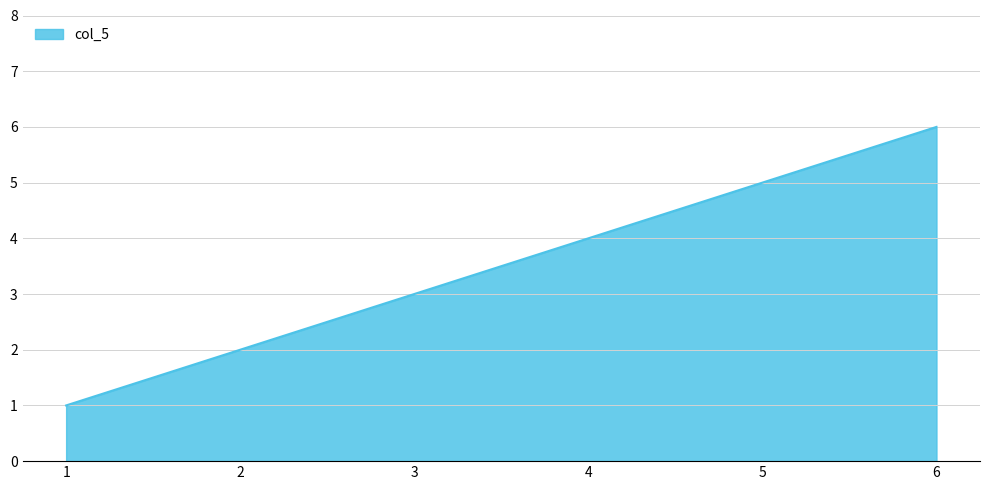

The value at 6 is 2. True or false?

False